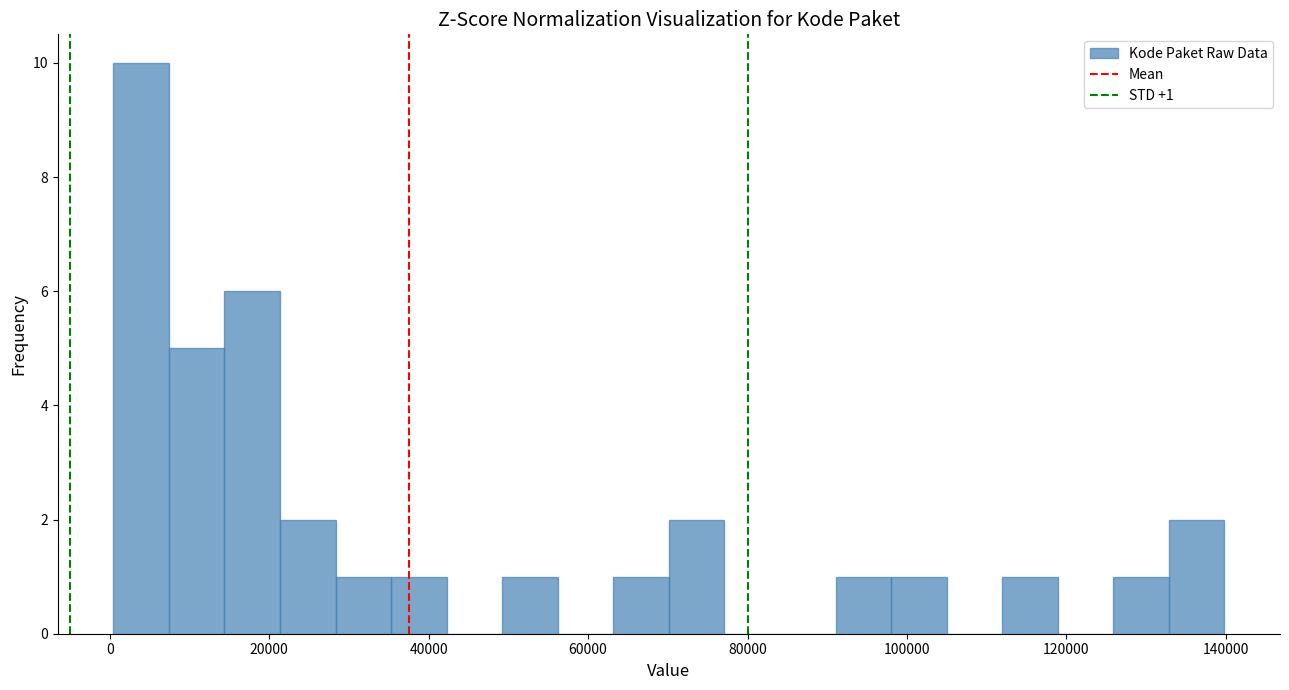

Around what value on the x-axis is the tallest bar? Give the approximate position of its centre, as read against the axis.

4000